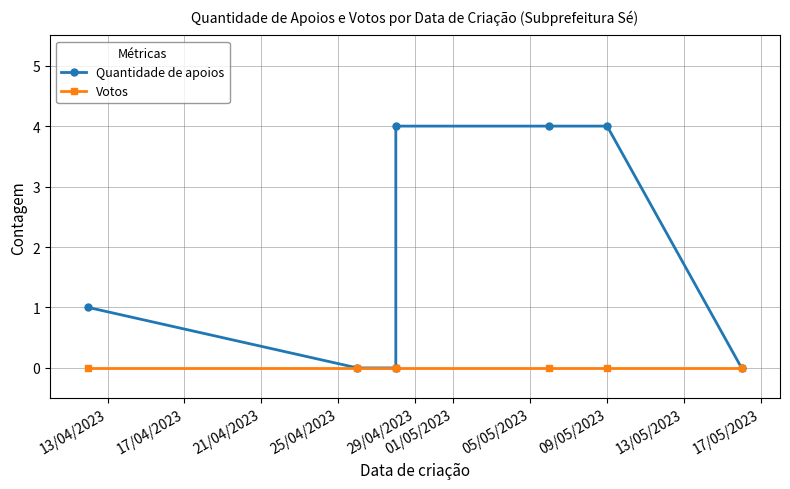

Count the number of data series in this chart.

2